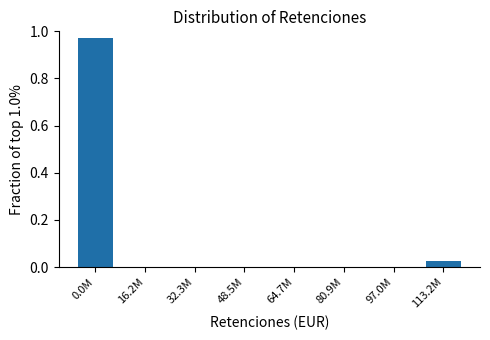

True or false: the data shows 0.0 at 32.3M.

True